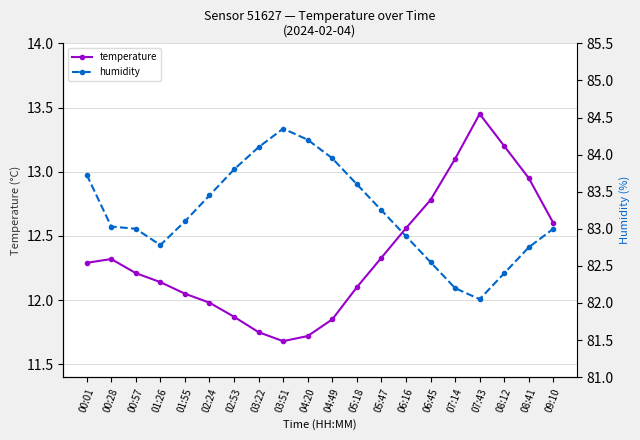

How many interior local peaks does the humidity series have?

1